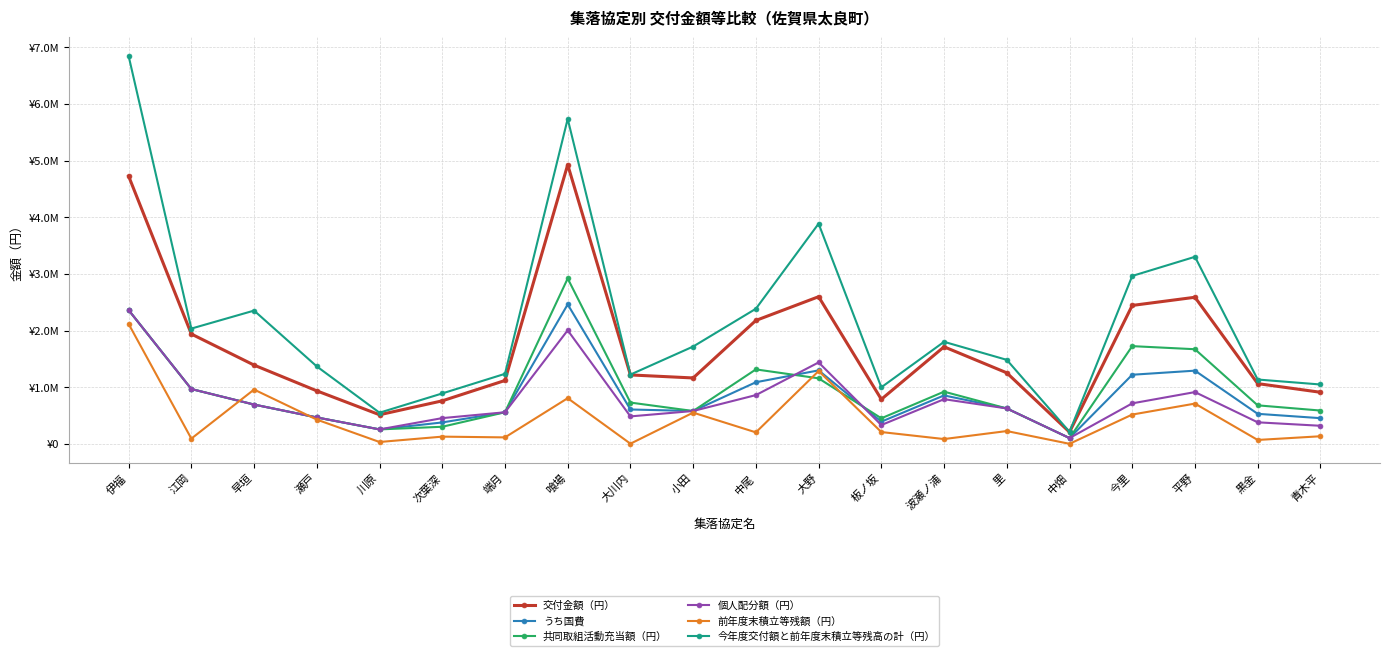

List the series in order of their peak value, highest first.

今年度交付額と前年度末積立等残高の計（円）, 交付金額（円）, 共同取組活動充当額（円）, うち国費, 個人配分額（円）, 前年度末積立等残額（円）